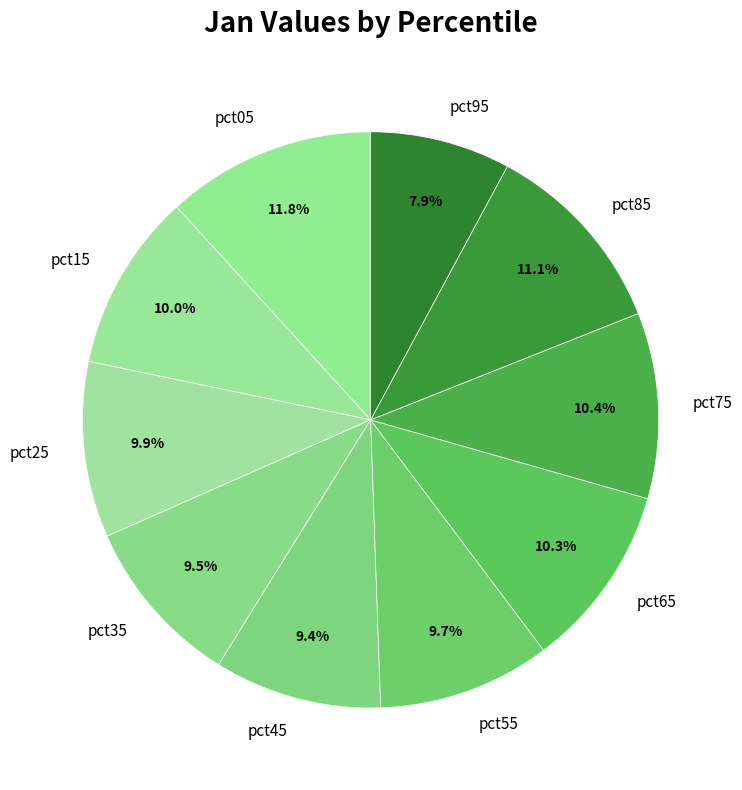

Combined, do pct75 and pct25 account for over 50%?

No